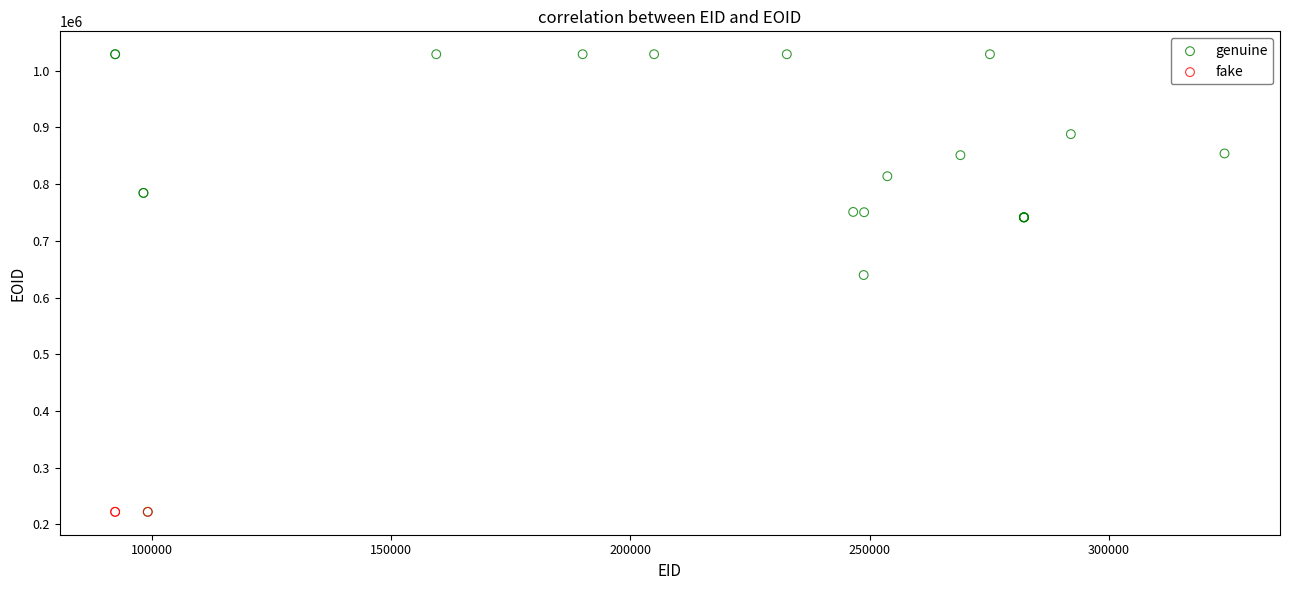

What are all the series names shown in the legend?

genuine, fake